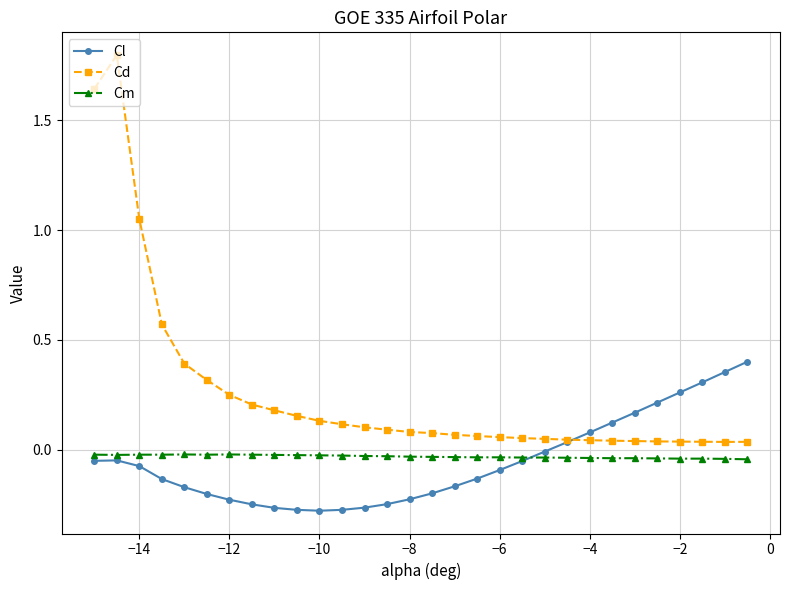

True or false: Cm and Cd cross at least once.

False